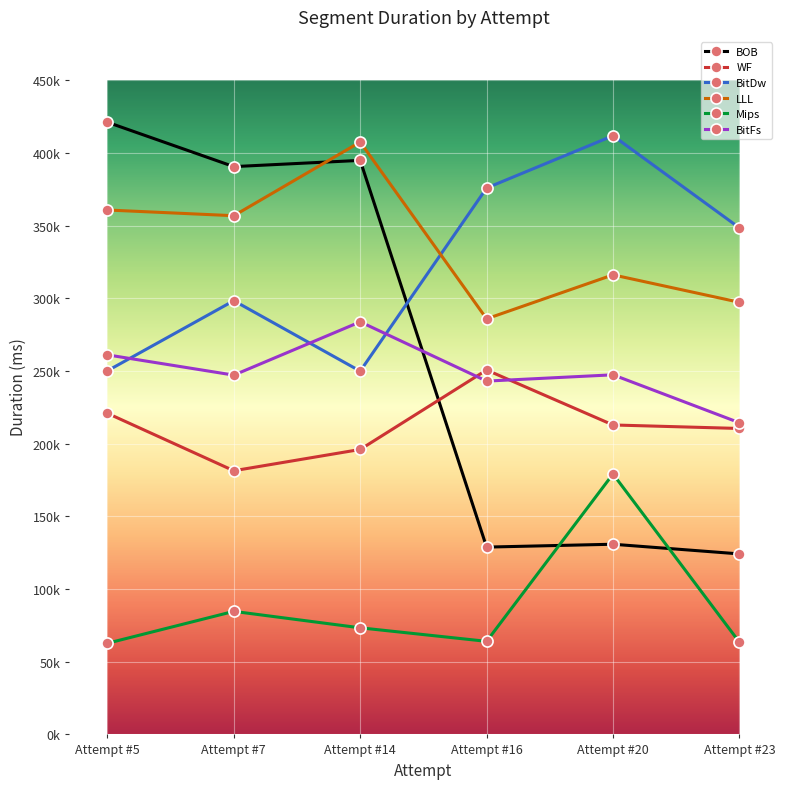

Reading left to right, transcribe all the data shown in this chart.

BOB: 421268	390735	395022	128901	130877	124218
WF: 220981	181447	196088	250773	212947	210533
BitDw: 250203	298464	249975	376010	411976	348592
LLL: 360873	356946	407648	285994	316249	297366
Mips: 62727	84668	73358	64046	179212	63431
BitFs: 261190	247244	283914	243130	247464	214471